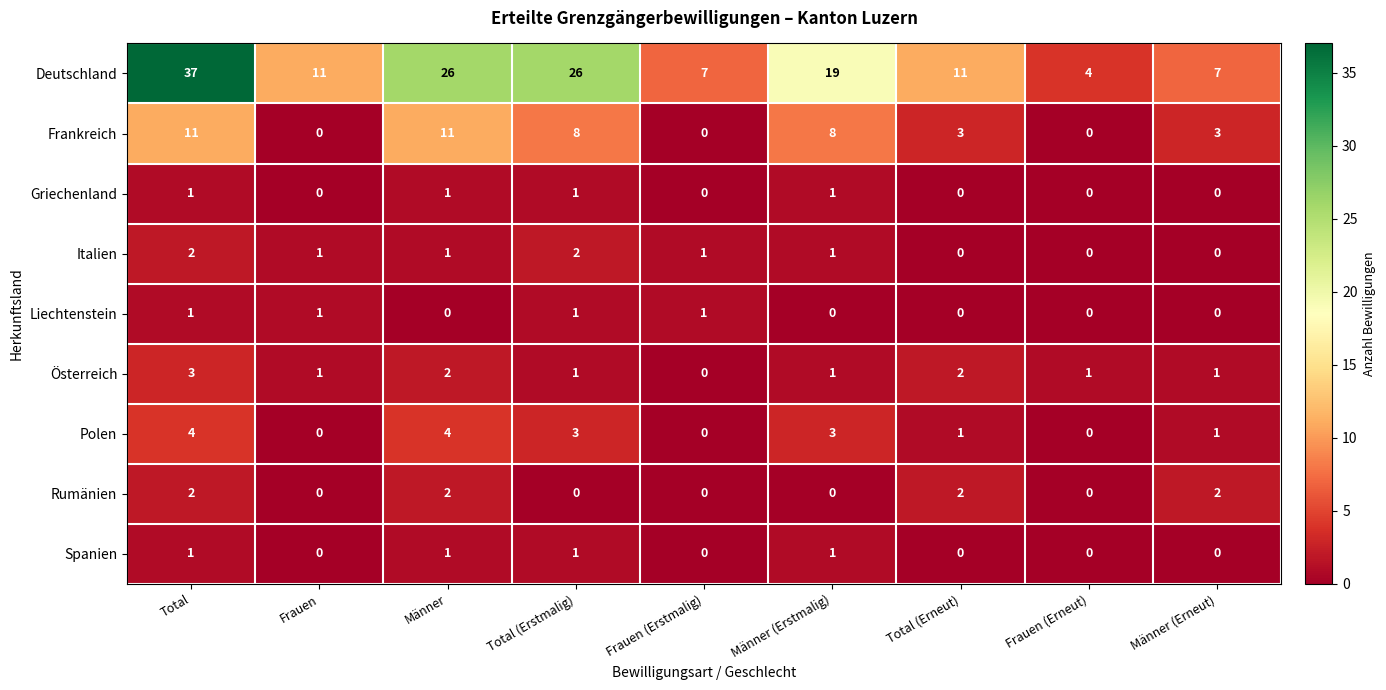

Count the Frankreich values in the range 0 to 8.

7